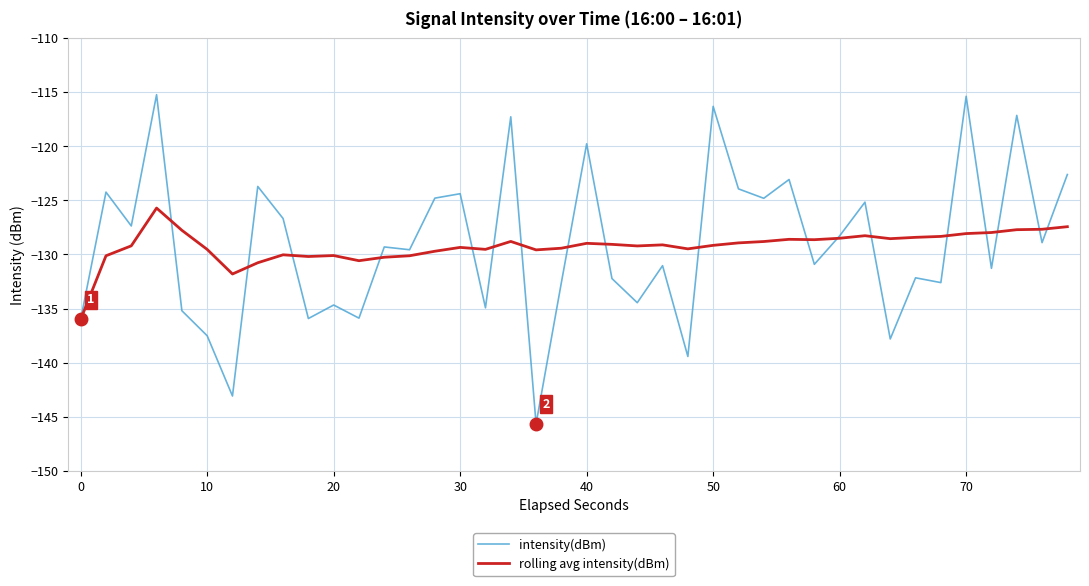

What is the maximum value for intensity(dBm)?

-115.2